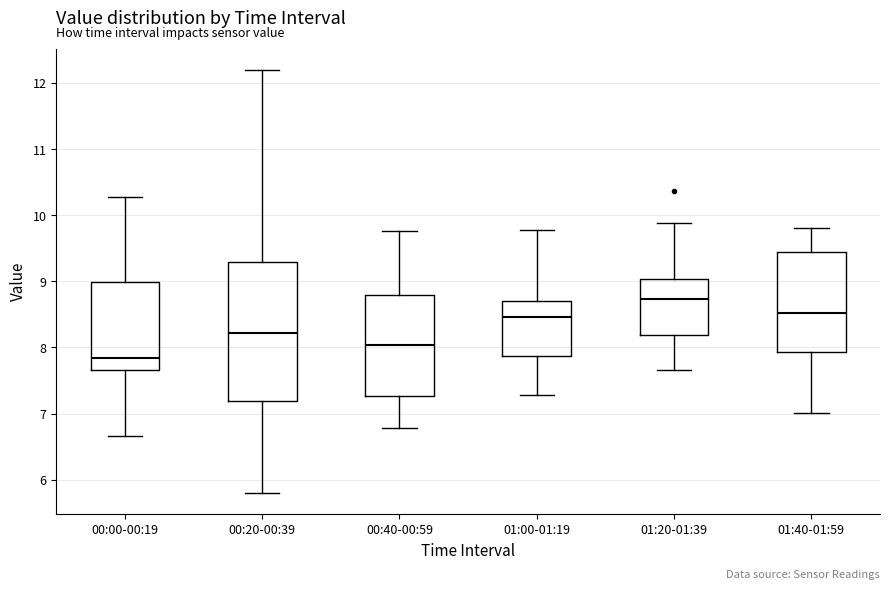

Reading left to right, read every box against the y-axis: the position of its median line, the range the box covers, and the ends of its whiskers. The values are not printed on the chart, so give them approximately, as read against the axis.

00:00-00:19: median 7.8, box 7.7 to 9.0, whiskers 6.7 to 10.3
00:20-00:39: median 8.2, box 7.2 to 9.3, whiskers 5.8 to 12.2
00:40-00:59: median 8.0, box 7.3 to 8.8, whiskers 6.8 to 9.8
01:00-01:19: median 8.5, box 7.9 to 8.7, whiskers 7.3 to 9.8
01:20-01:39: median 8.7, box 8.2 to 9.0, whiskers 7.7 to 9.9
01:40-01:59: median 8.5, box 7.9 to 9.4, whiskers 7.0 to 9.8